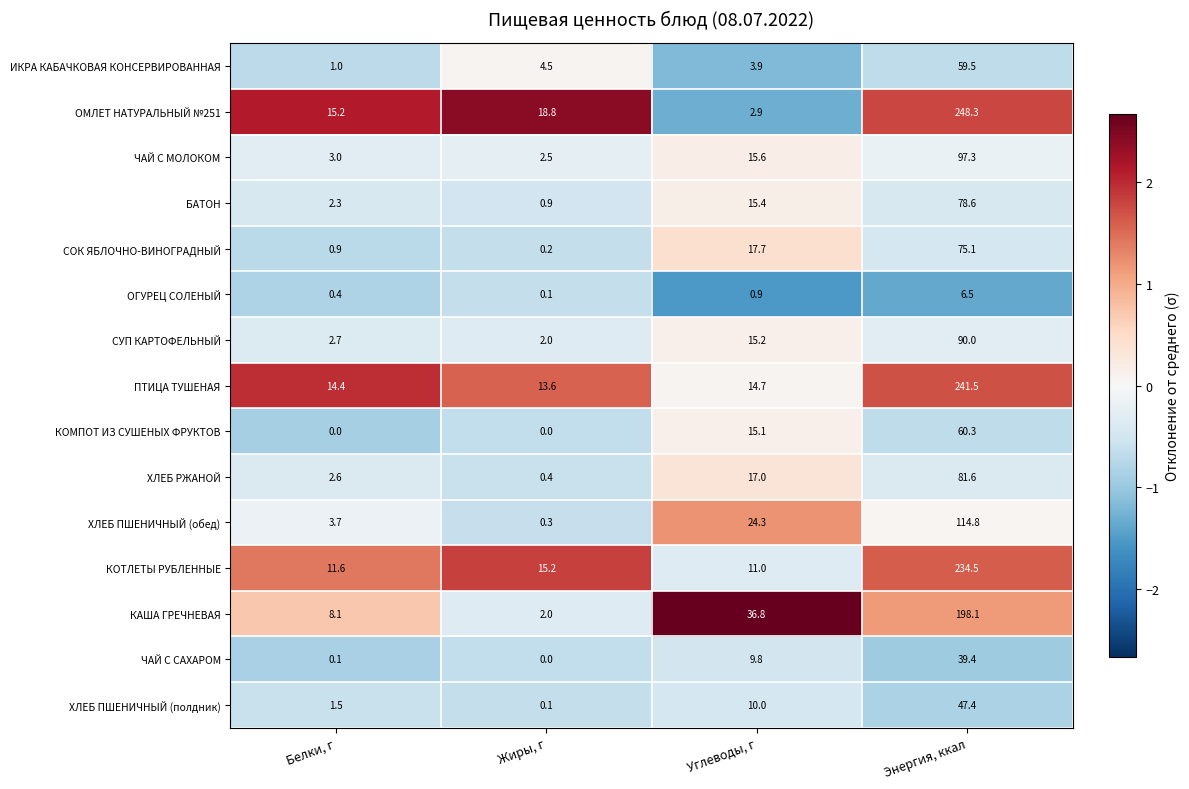

What is the sum of the ПТИЦА ТУШЕНАЯ values at Жиры, г and Углеводы, г?

28.3